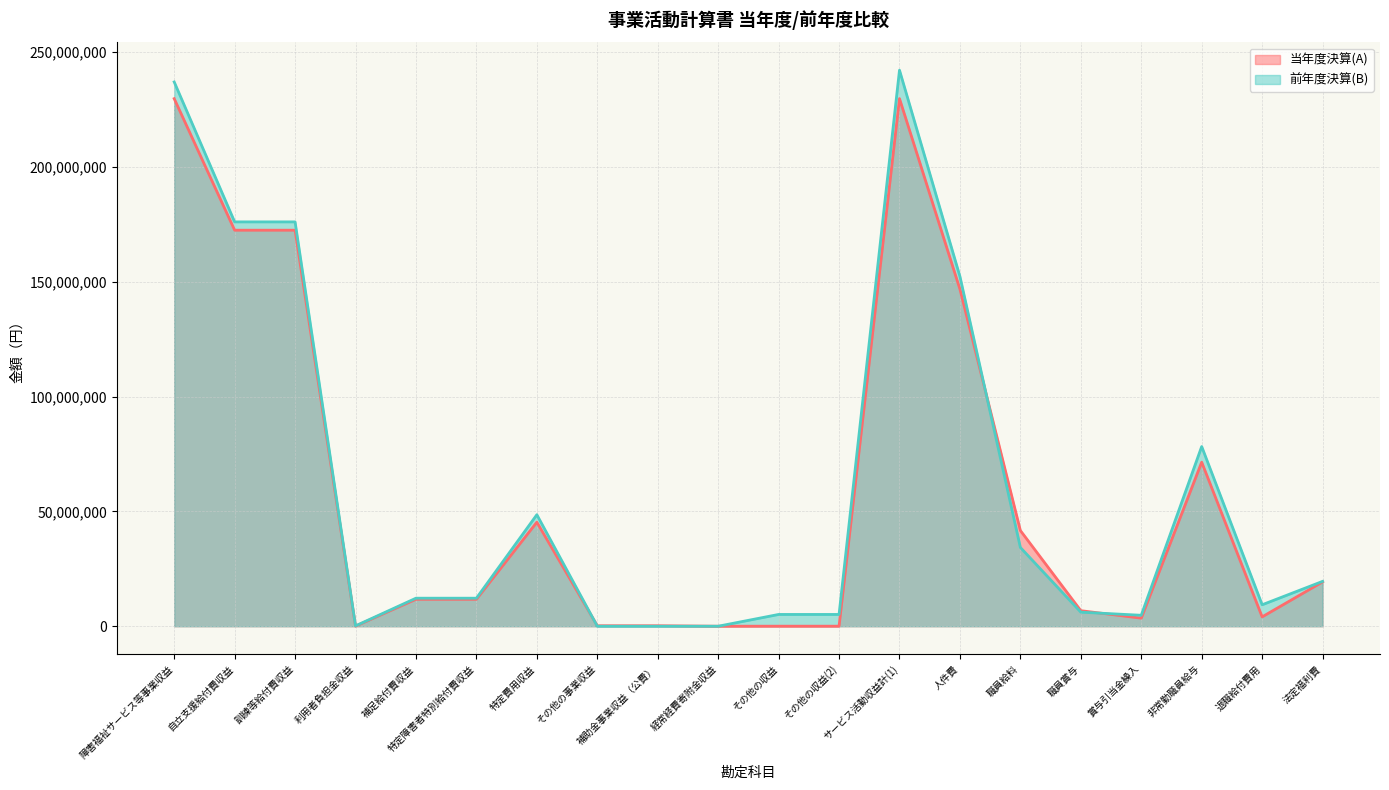

How many values in 前年度決算(B) are above zero?

17